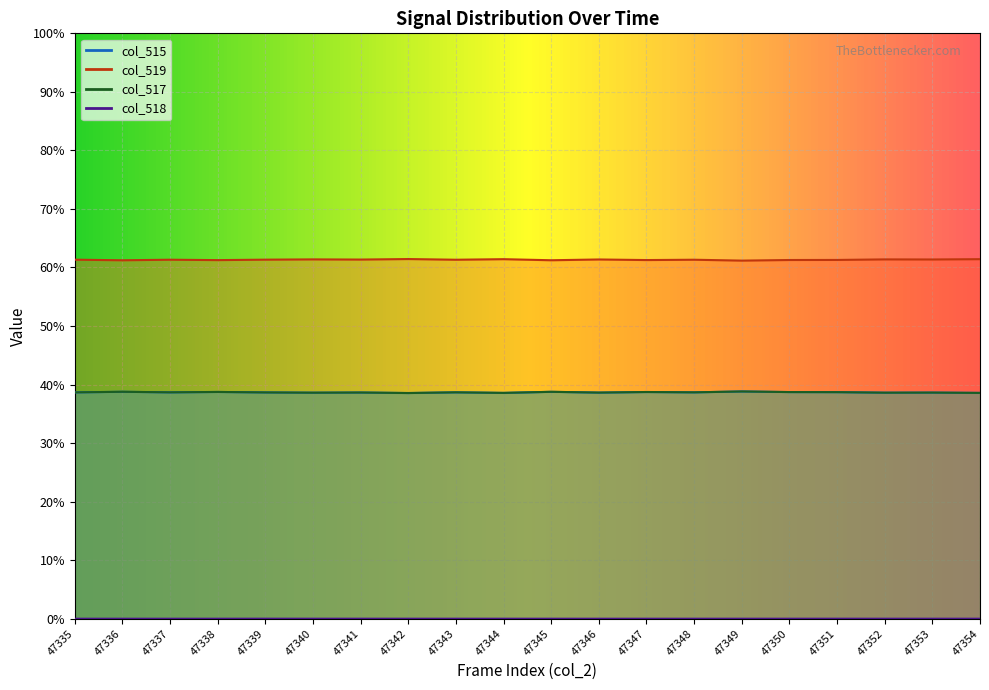

Which label corresponds to the largest value in the chart?

47342